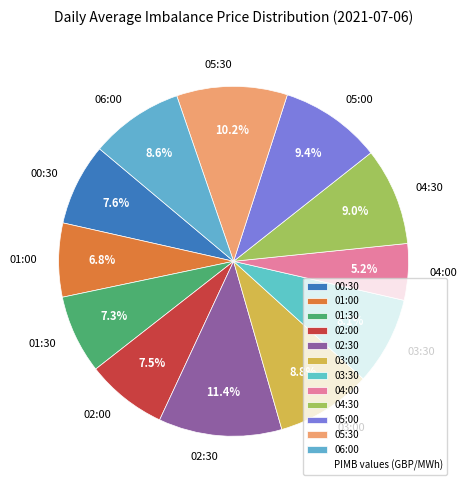

True or false: 06:00 accounts for 19% of the total.

False